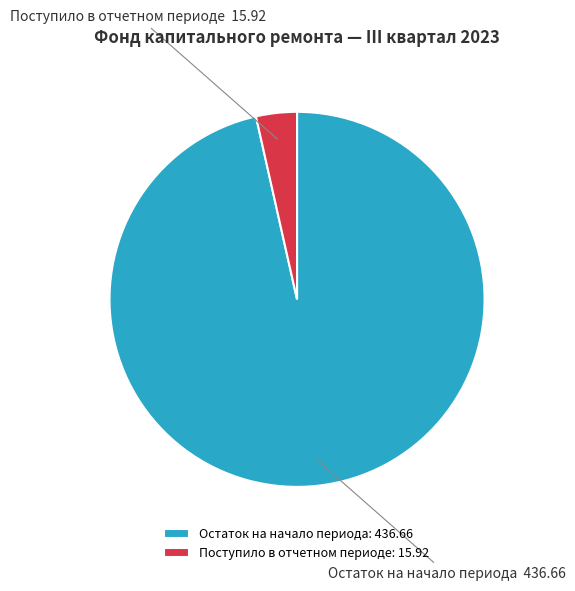

How many segments does this pie chart have?

2